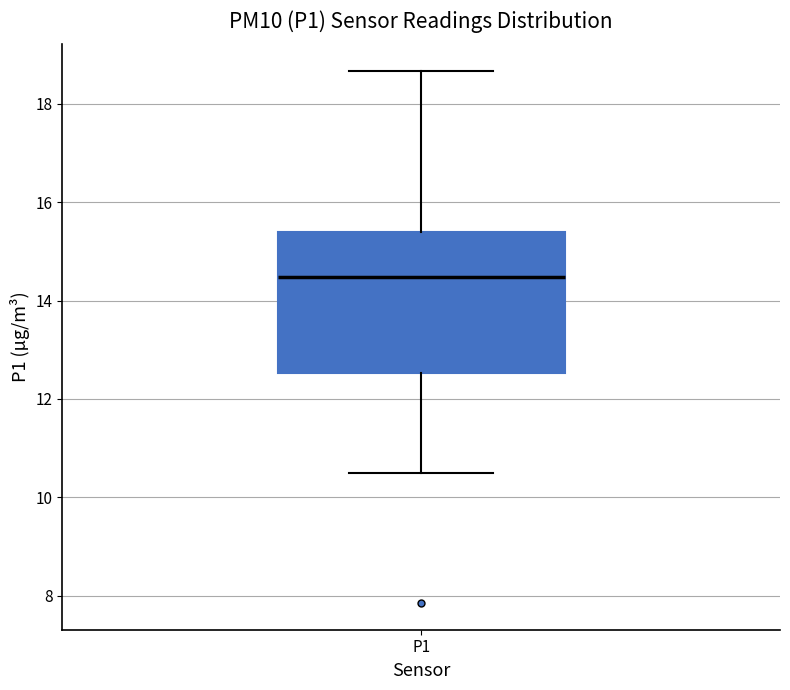

Where is the upper edge of the box for P1 on the y-axis? The values are not printed on the chart, so give them approximately, as read against the axis.

15.4